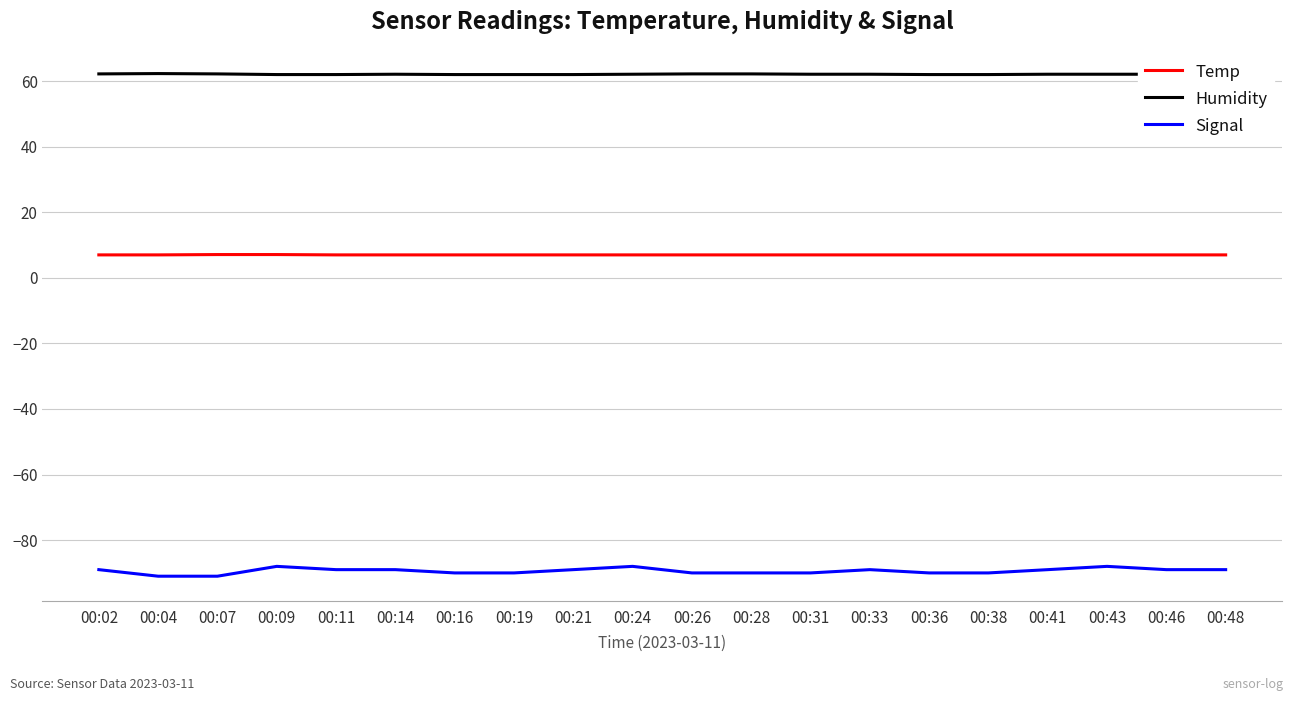

At how many categories does at least one series exceed -10?

20